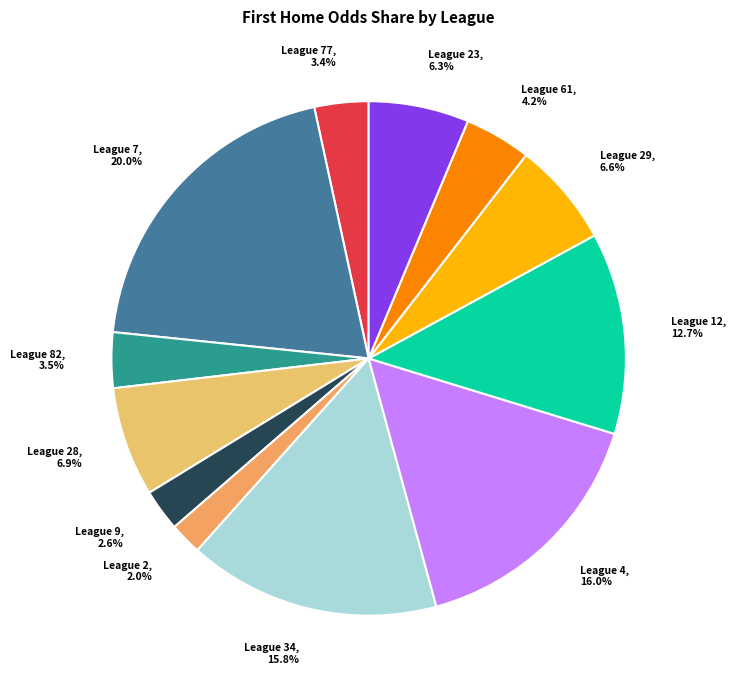

Rank the categories by value from lowest to highest.

League 2, 2.0%, League 9, 2.6%, League 77, 3.4%, League 82, 3.5%, League 61, 4.2%, League 23, 6.3%, League 29, 6.6%, League 28, 6.9%, League 12, 12.7%, League 34, 15.8%, League 4, 16.0%, League 7, 20.0%